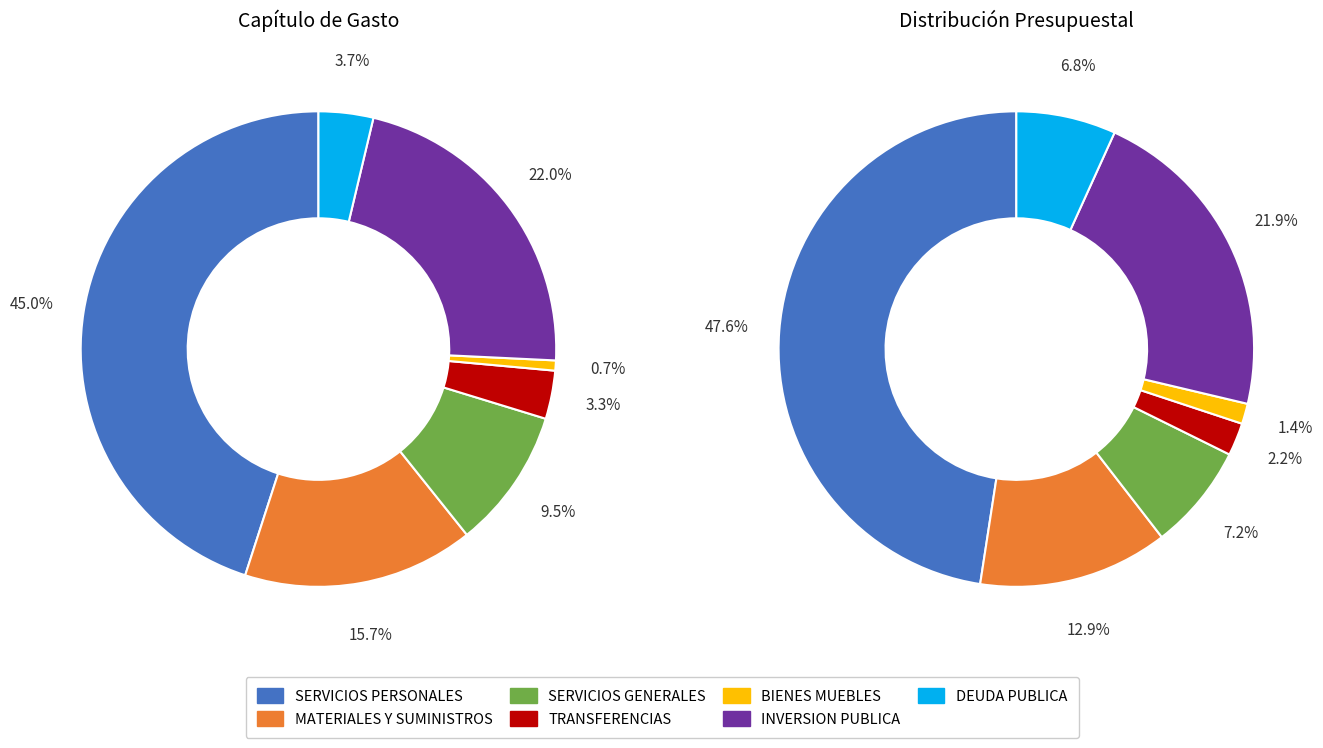

To the nearest percent, what is the combined percentage of SERVICIOS GENERALES and TRANSFERENCIAS, ASIGNACIONES, SUBSIDIOS?

13%